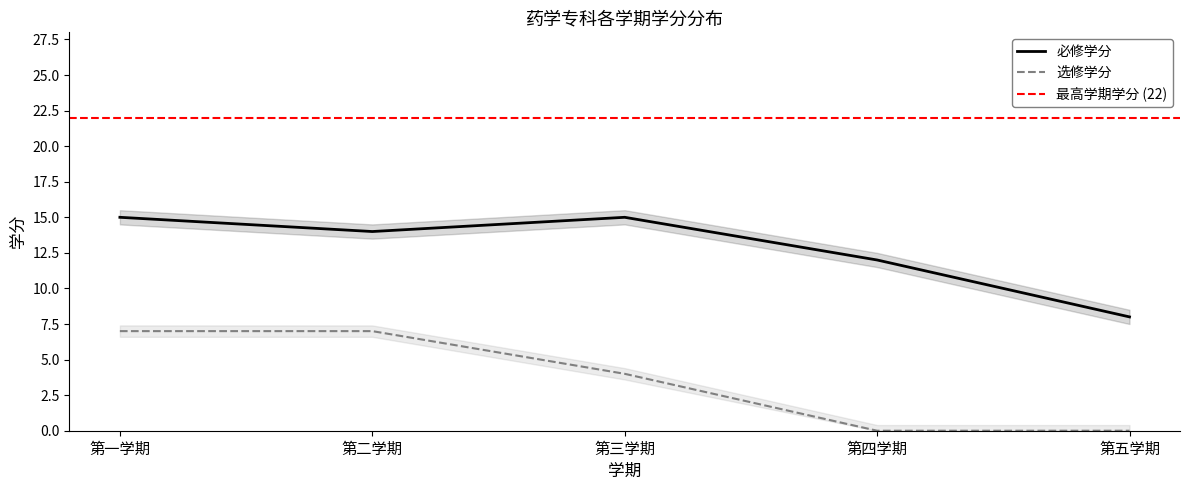

How many values in the 必修学分 series are below 14?

2